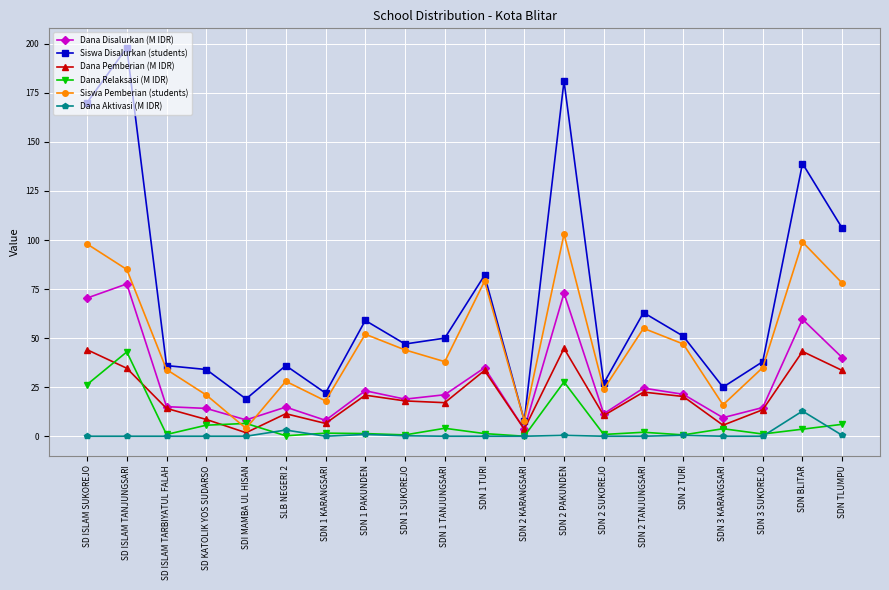

True or false: Dana Relaksasi (M IDR) and Siswa Disalurkan (students) cross at least once.

False